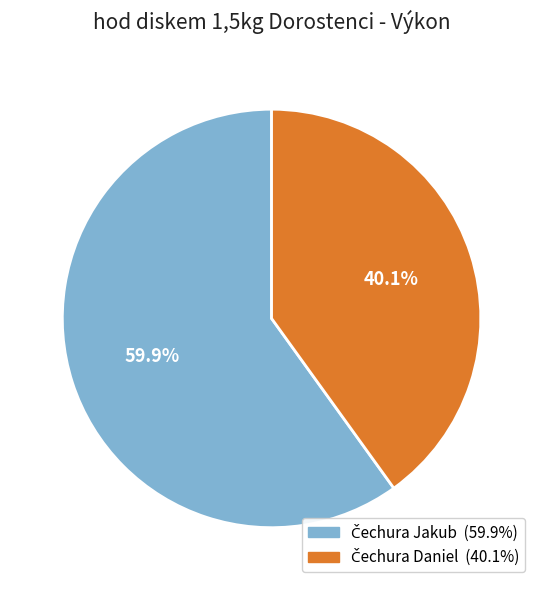

Does any single category account for the majority?

Yes